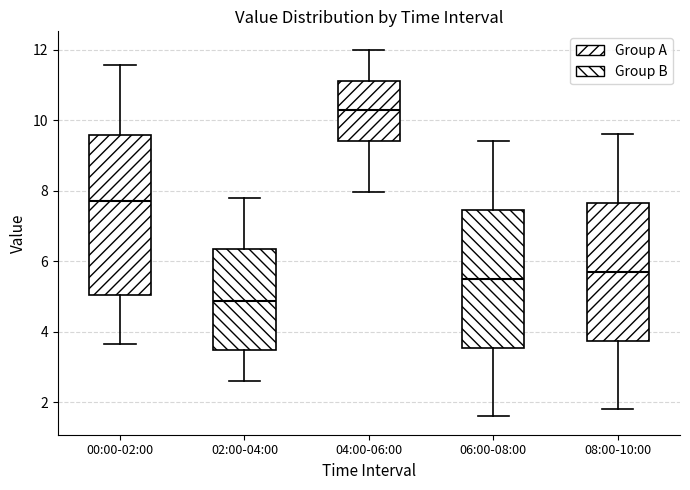

Which box's median line is the highest?

04:00-06:00